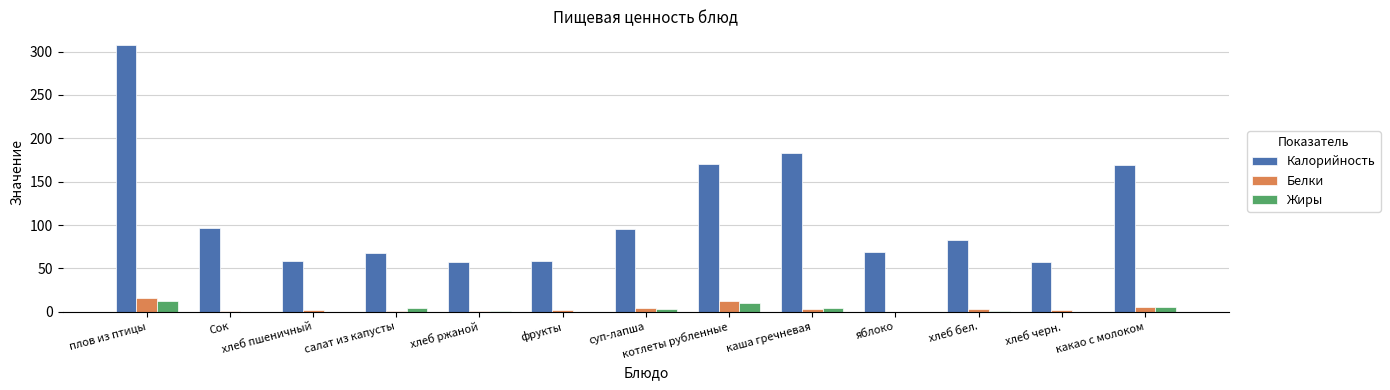

The value of Жиры at фрукты is 0.3. True or false?

True